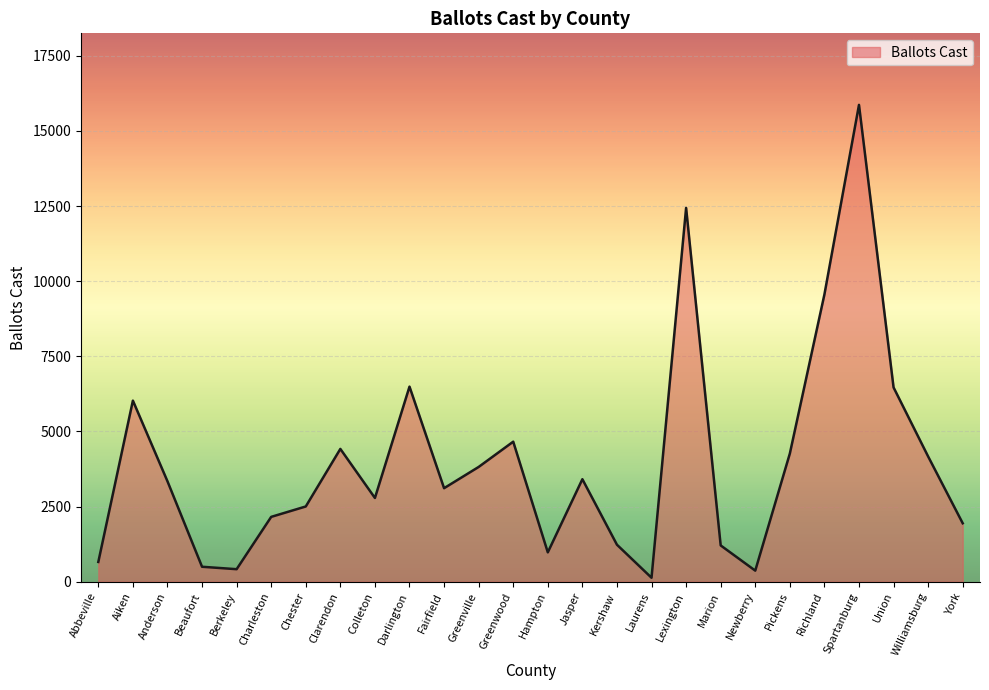

What is the change in value from Beaufort to York?

+1447